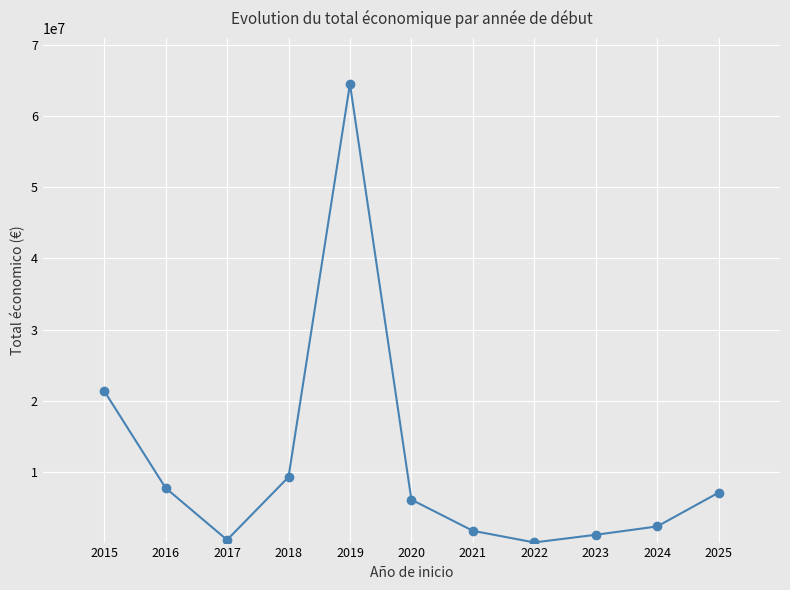

What is the maximum value shown in the chart?

64486189